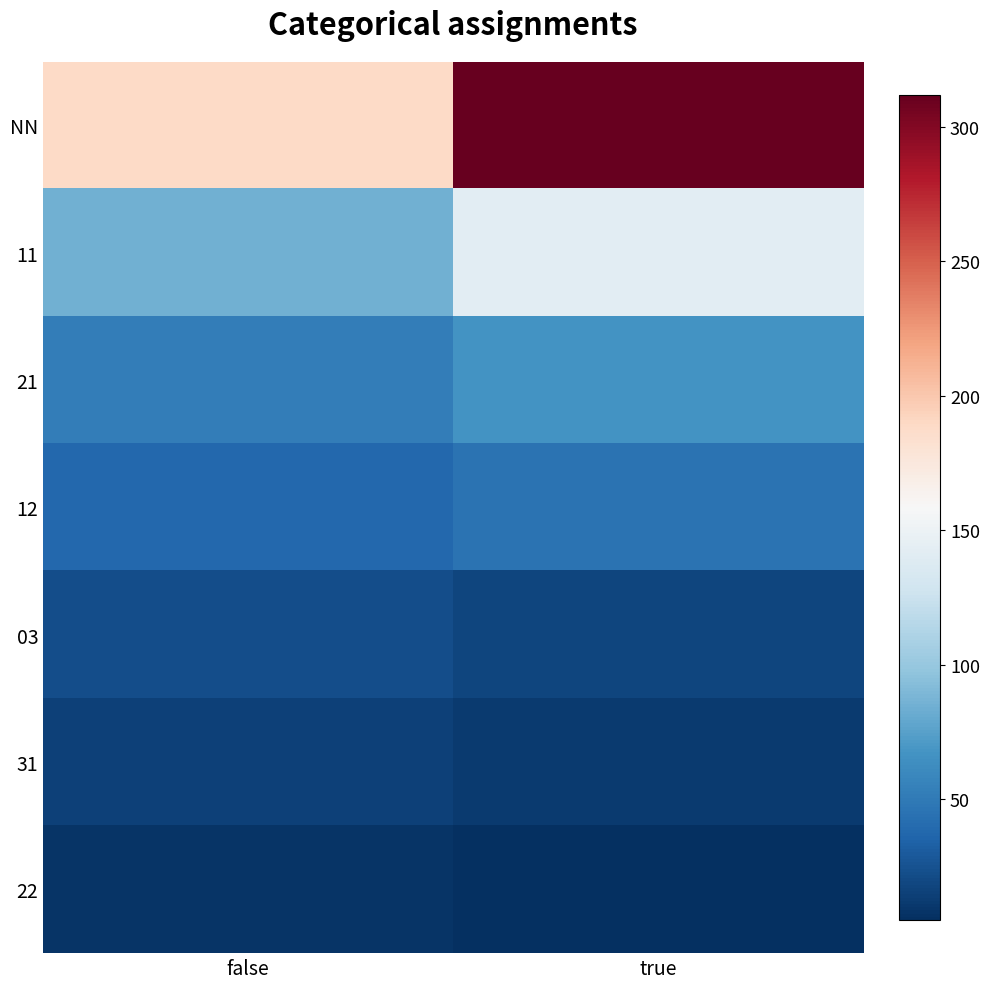

Rank the series at true from lowest to highest value.

22, 31, 03, 12, 21, 11, NN